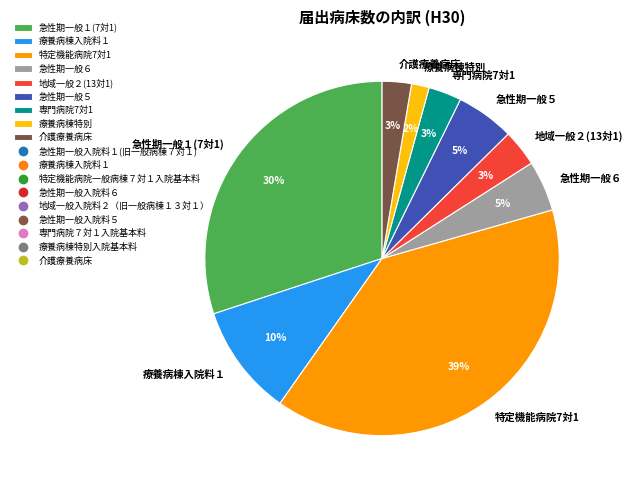

To the nearest percent, what is the average slice percentage?

11%